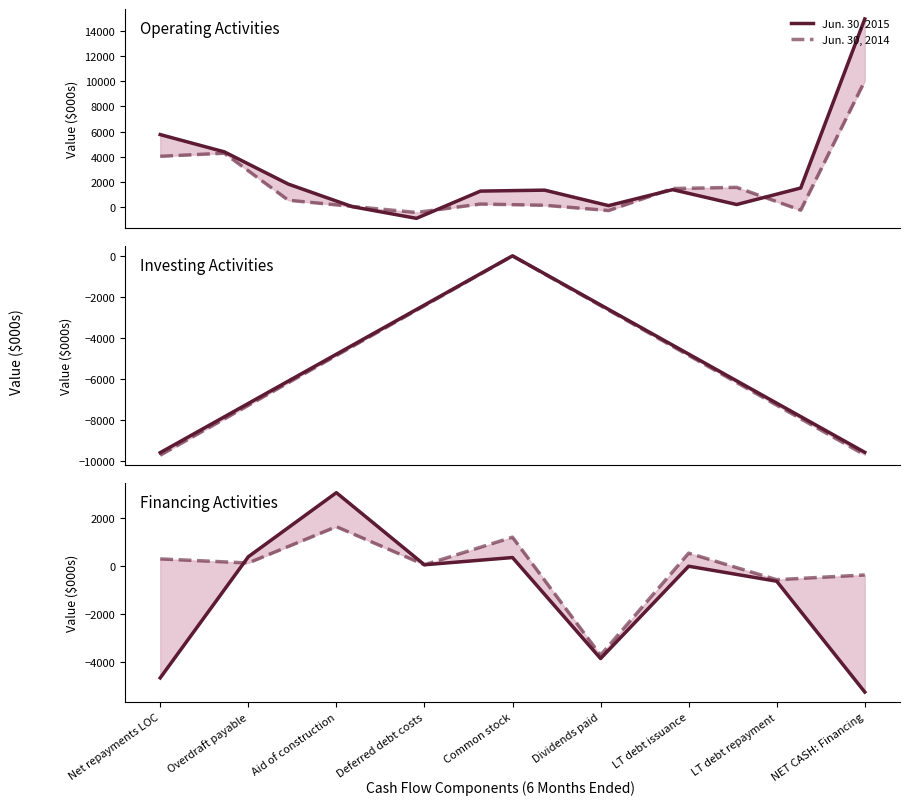

What is the difference between the second highest and second lowest values in the Jun. 30, 2015 series?

5071